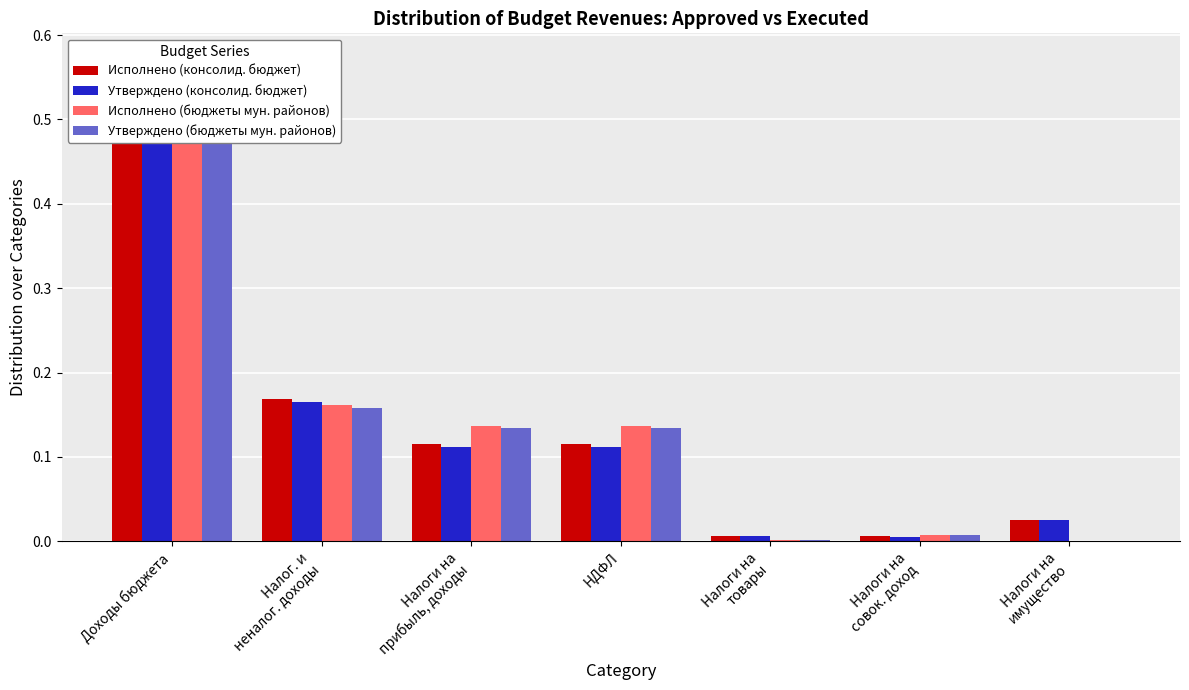

Are the bars grouped side by side (vs. stacked)?

Yes